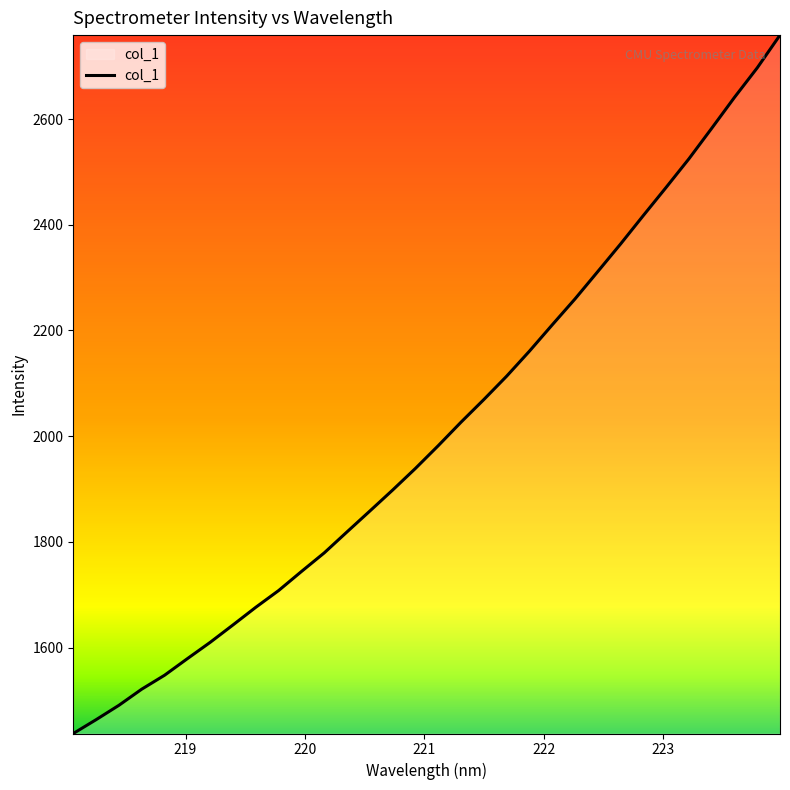

How many lines are shown in the chart?

1